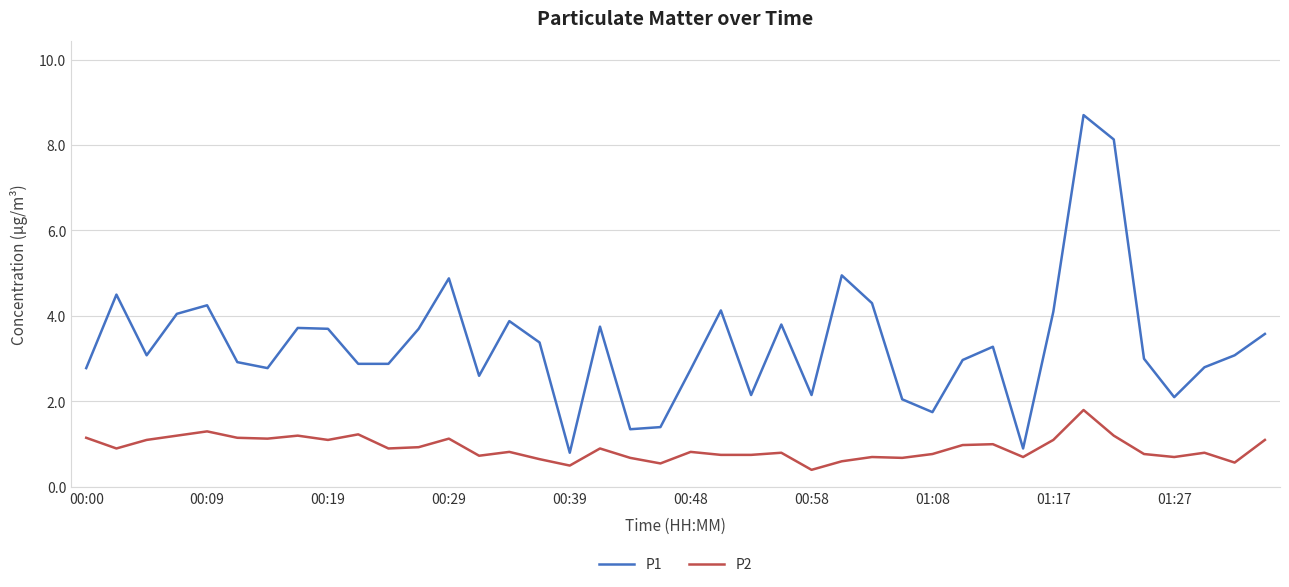

What is the difference between the maximum and minimum values in the P1 series?

7.9